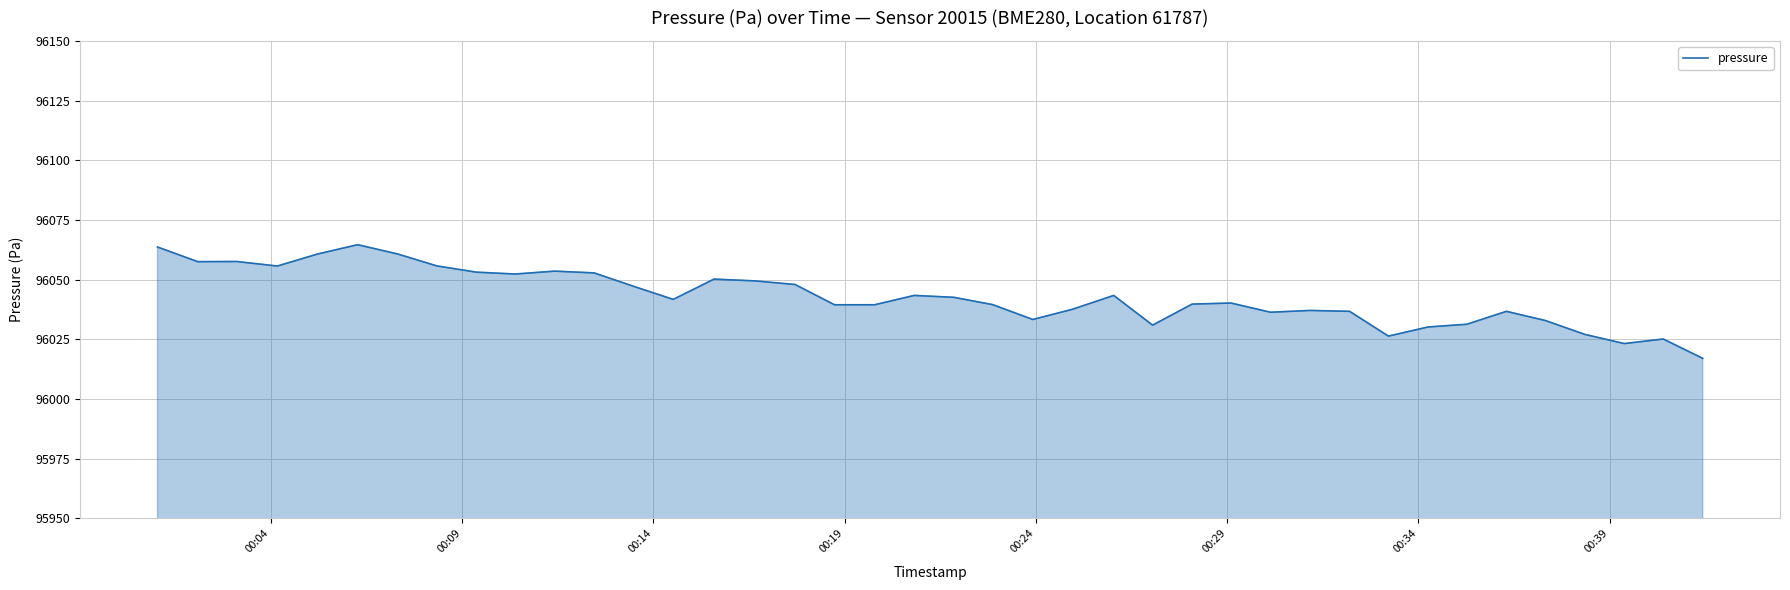

What is the smallest value displayed?

96017.0